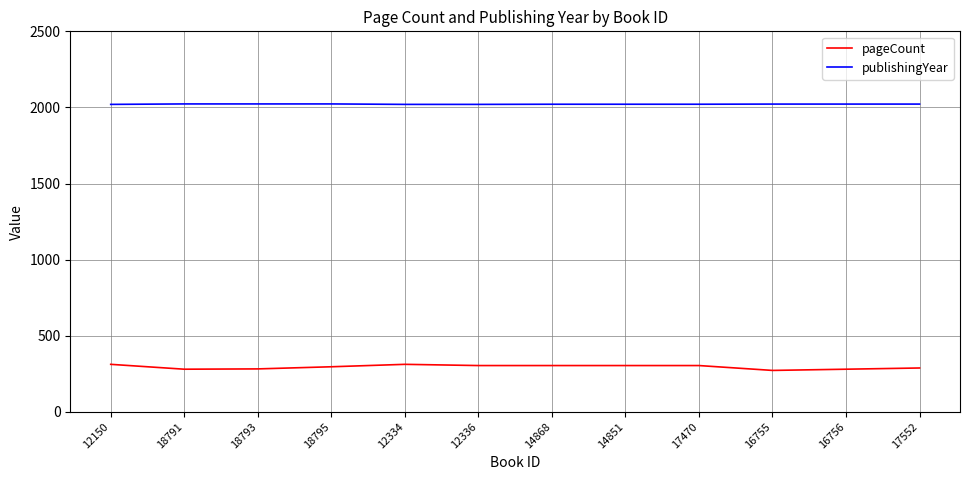

How many categories are shown in the chart?

12